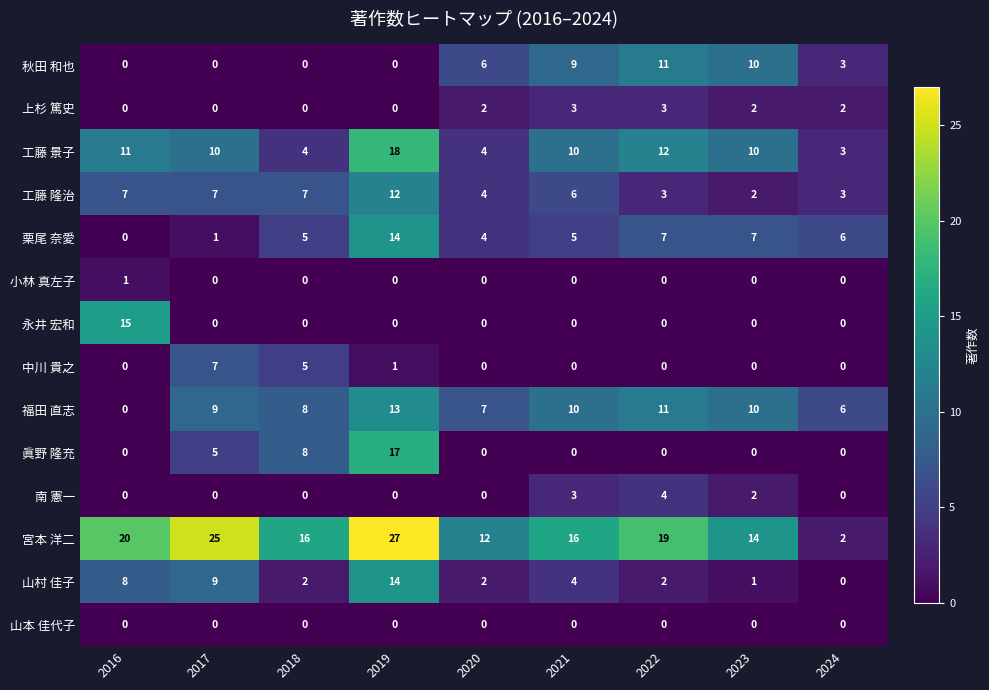

At which category is the sum across all series the highest?

2019